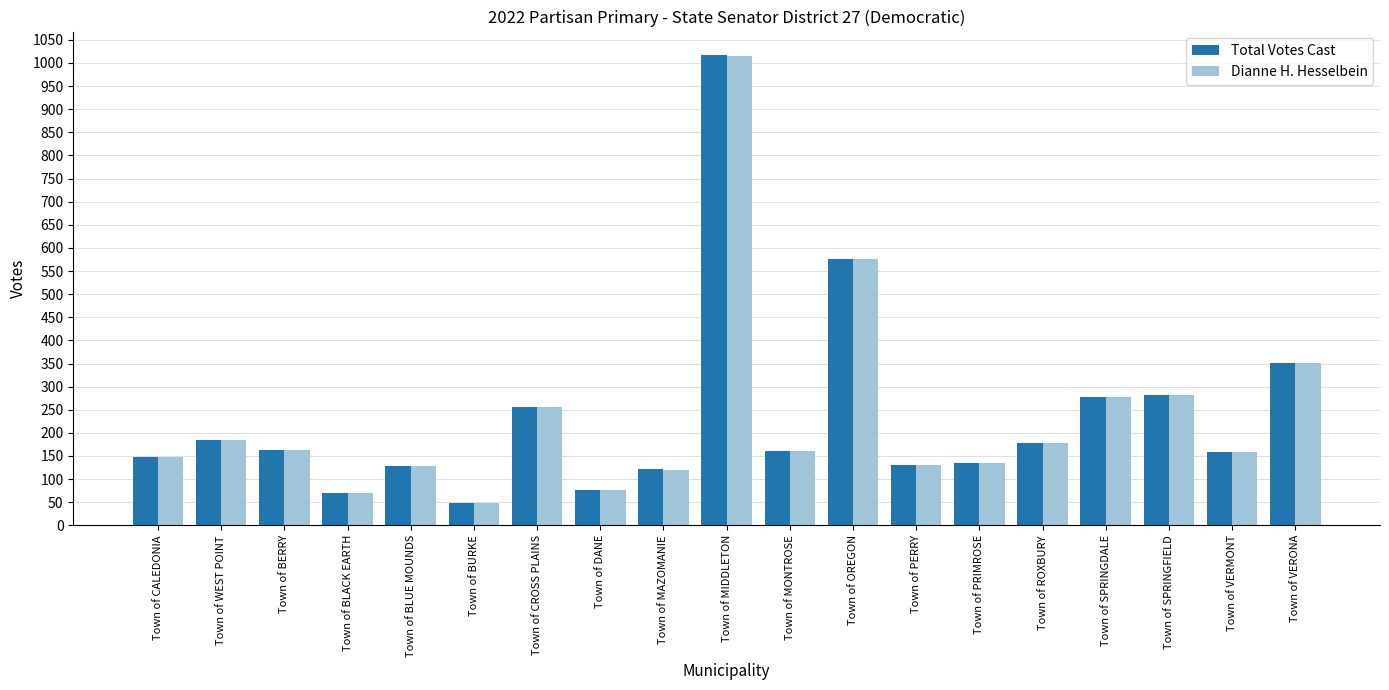

The value of Dianne H. Hesselbein at Town of PERRY is 131. True or false?

True